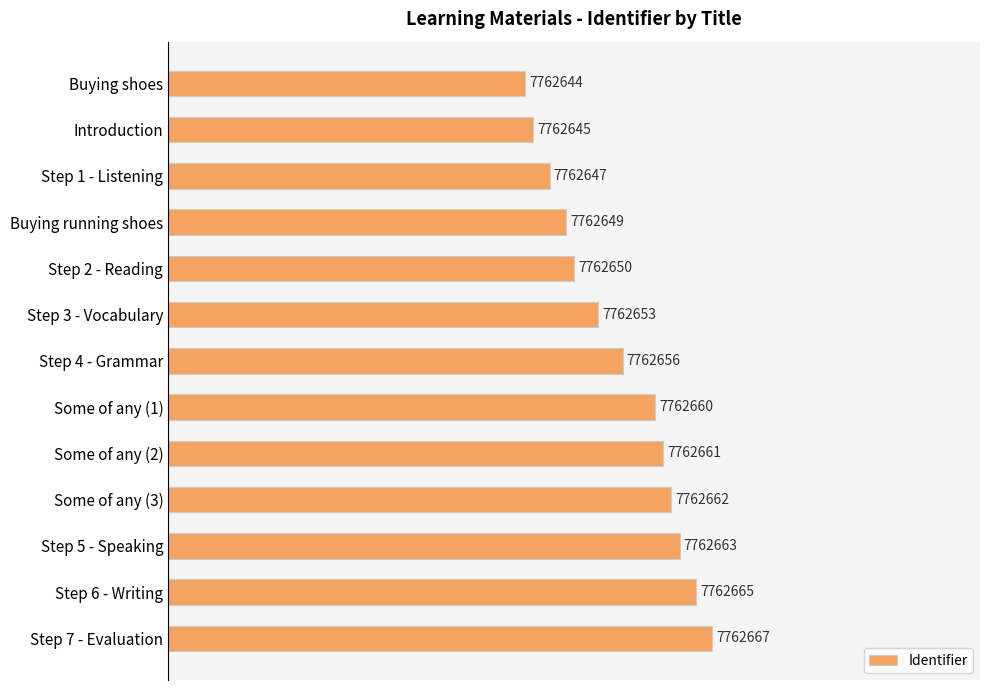

Which label corresponds to the smallest value in the chart?

Buying shoes